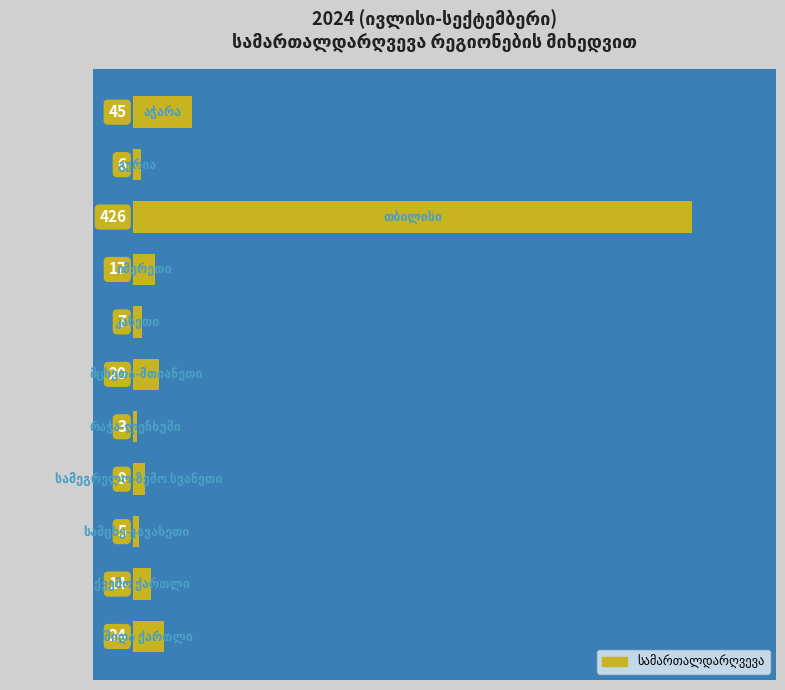

What is the greatest value displayed?

426